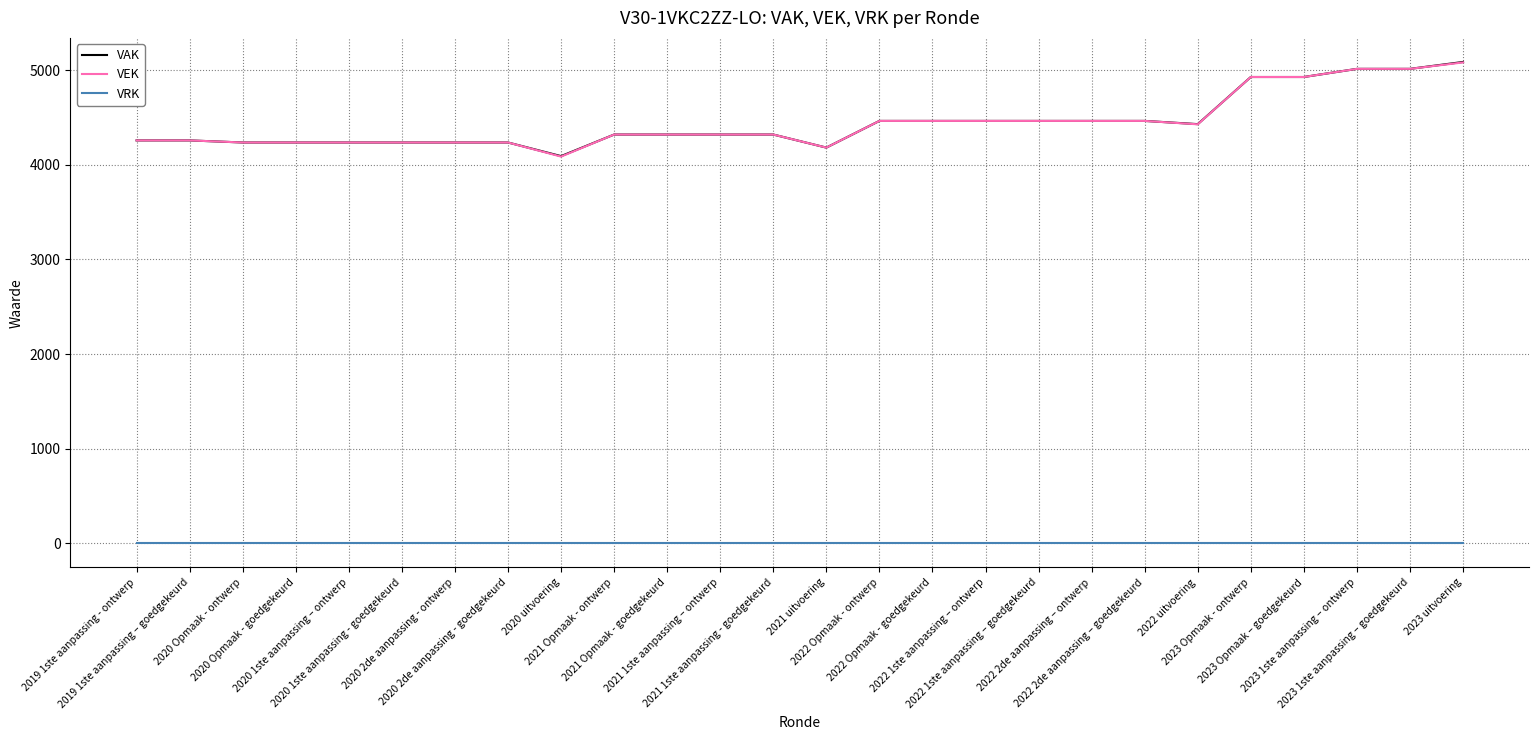

How many lines are shown in the chart?

3